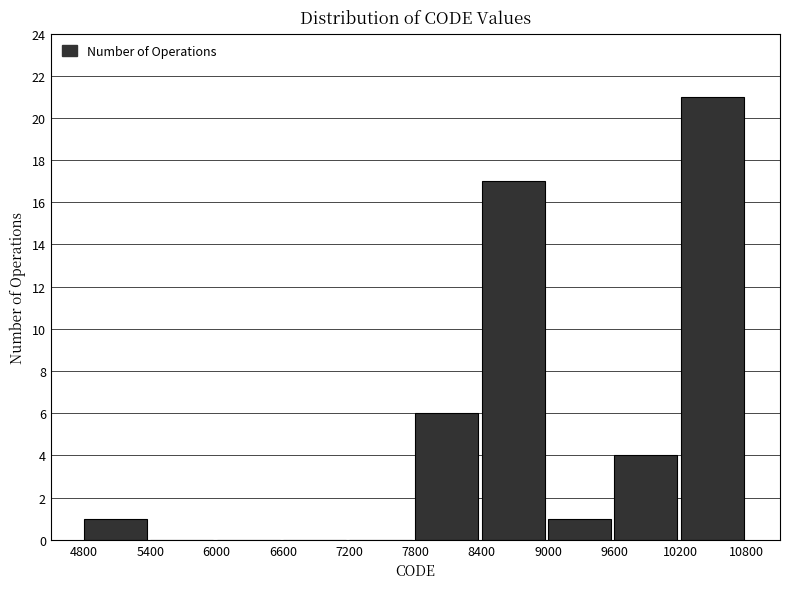

Over which range of the x-axis is the bar tallest?

10200 to 10800